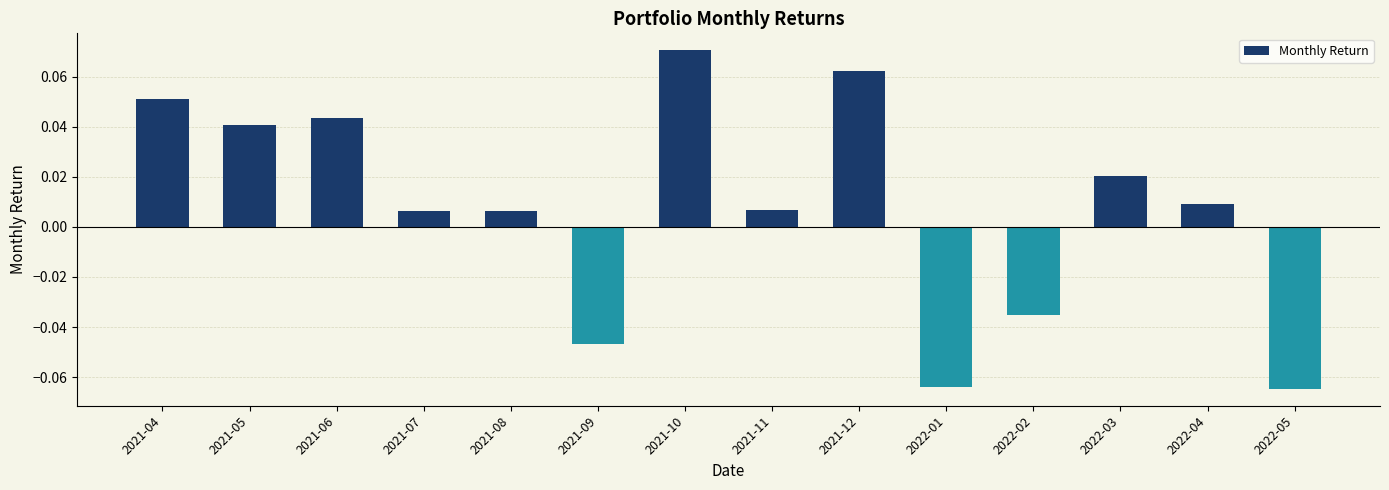

What is the label of the 8th bar from the left?

2021-11